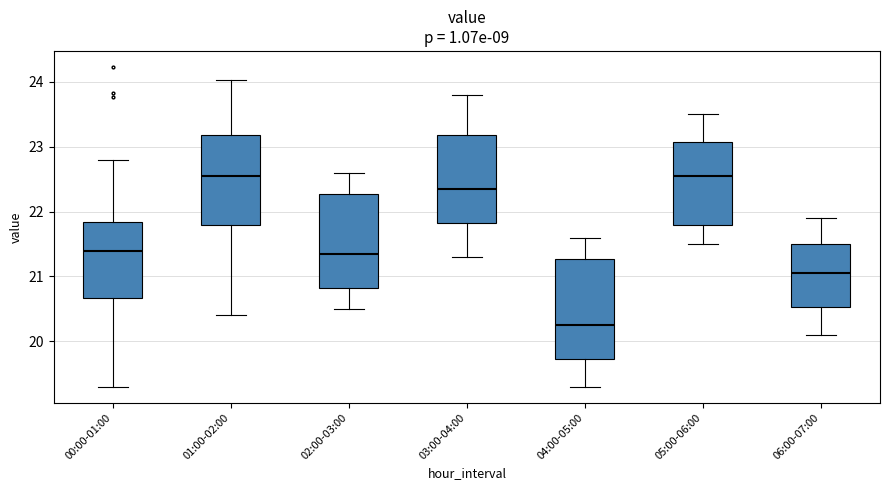

Reading left to right, read every box against the y-axis: the position of its median line, the range the box covers, and the ends of its whiskers. The values are not printed on the chart, so give them approximately, as read against the axis.

00:00-01:00: median 21.4, box 20.7 to 21.8, whiskers 19.3 to 22.8
01:00-02:00: median 22.6, box 21.8 to 23.2, whiskers 20.4 to 24.0
02:00-03:00: median 21.4, box 20.8 to 22.3, whiskers 20.5 to 22.6
03:00-04:00: median 22.4, box 21.8 to 23.2, whiskers 21.3 to 23.8
04:00-05:00: median 20.3, box 19.7 to 21.3, whiskers 19.3 to 21.6
05:00-06:00: median 22.6, box 21.8 to 23.1, whiskers 21.5 to 23.5
06:00-07:00: median 21.1, box 20.5 to 21.5, whiskers 20.1 to 21.9